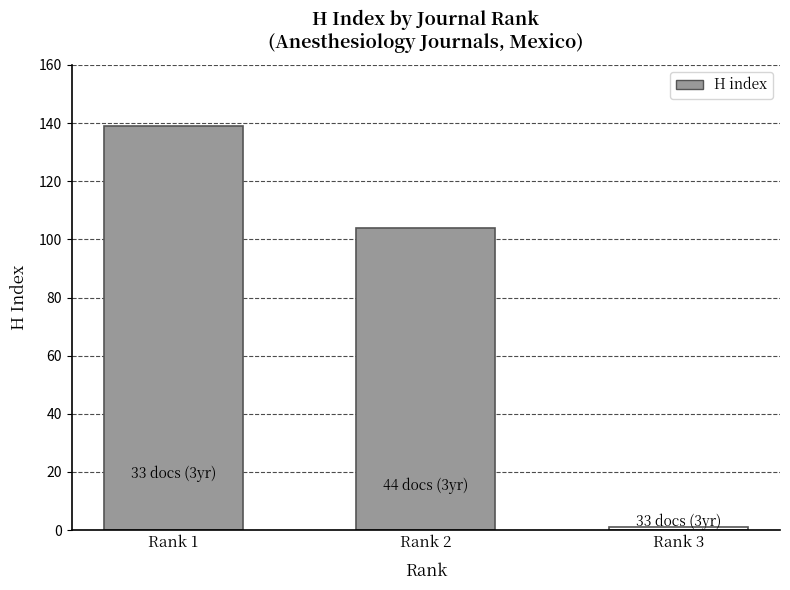

Which label corresponds to the smallest value in the chart?

Rank 3